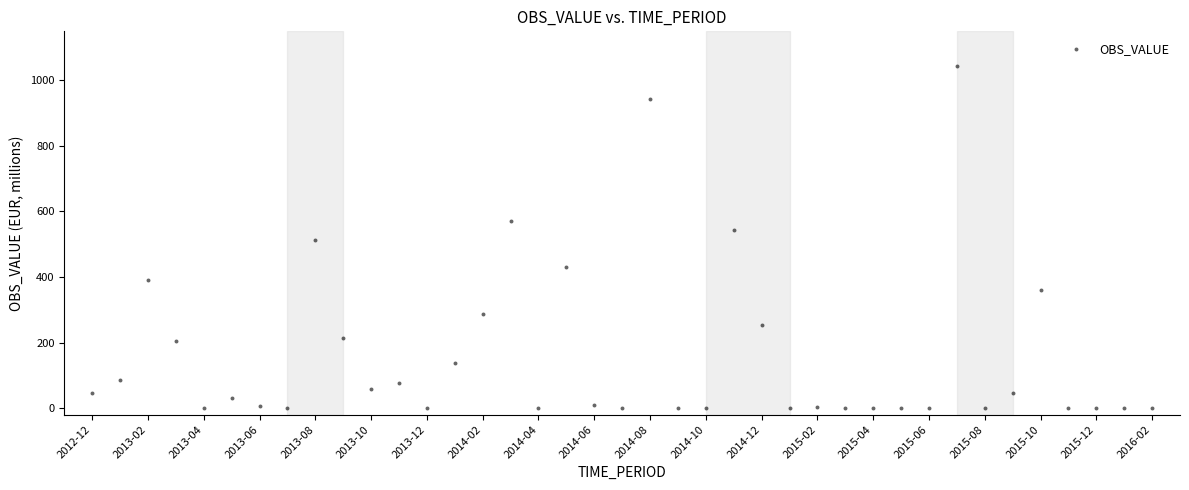

What is the range of Y values (max minus min)?

1044.5